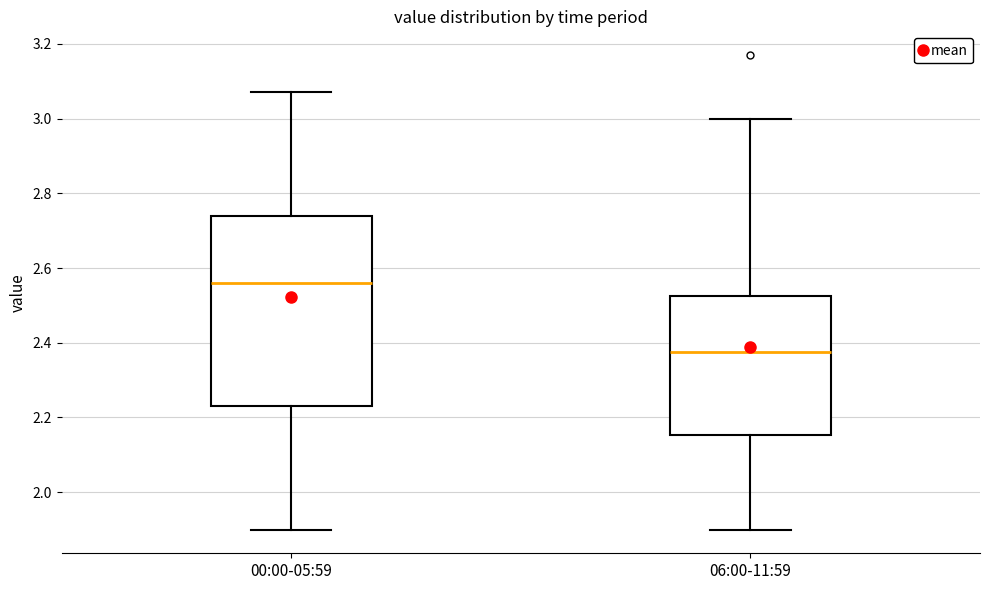

Which box has the highest median line?

00:00-05:59